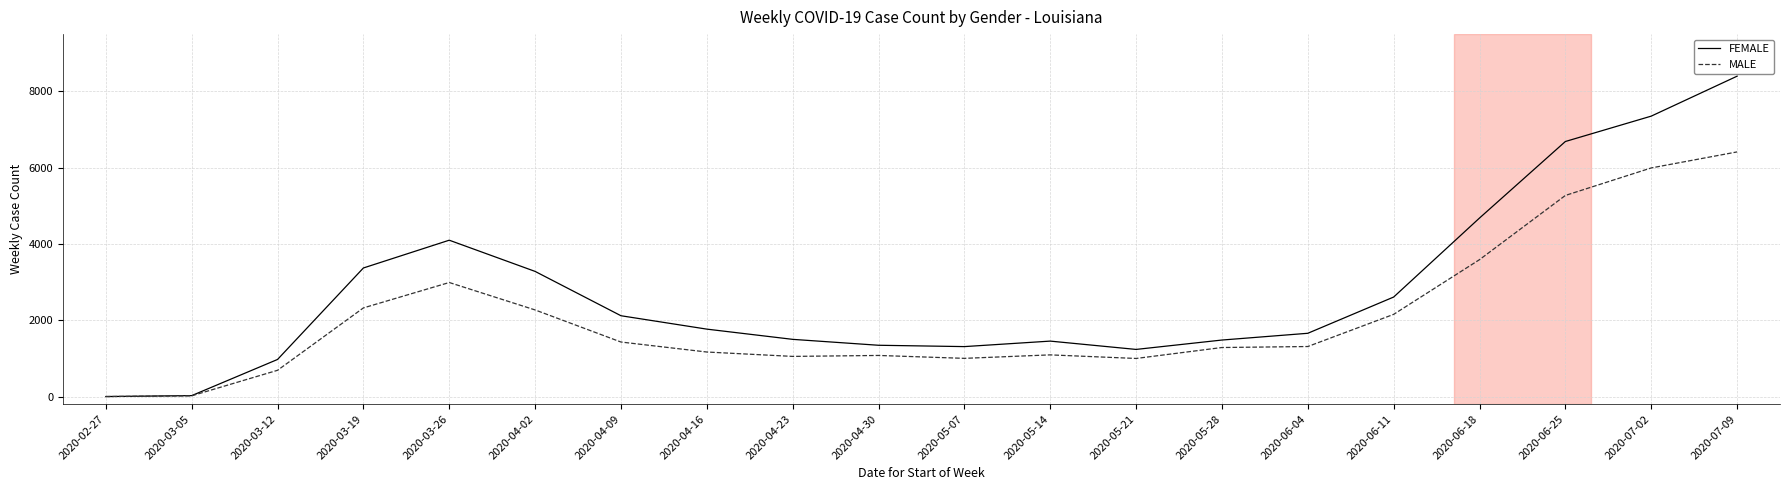

Which series changed the most between 2020-02-27 and 2020-07-02?

FEMALE